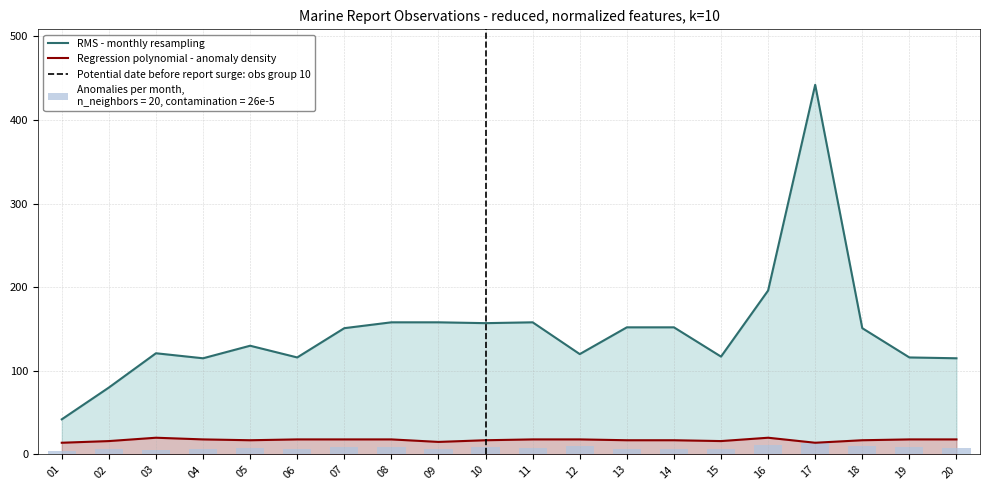

Reading right to left, what are all the values shown in this chart?

RMS - monthly resampling: 20=115	19=116	18=151	17=442	16=196	15=117	14=152	13=152	12=120	11=158	10=157	09=158	08=158	07=151	06=116	05=130	04=115	03=121	02=80	01=42
Regression polynomial - anomaly density: 20=18	19=18	18=17	17=14	16=20	15=16	14=17	13=17	12=18	11=18	10=17	09=15	08=18	07=18	06=18	05=17	04=18	03=20	02=16	01=14
Anomalies per month: 20=8	19=9	18=10	17=14	16=11	15=6	14=7	13=7	12=10	11=8	10=9	09=7	08=9	07=9	06=7	05=8	04=6	03=5	02=7	01=4